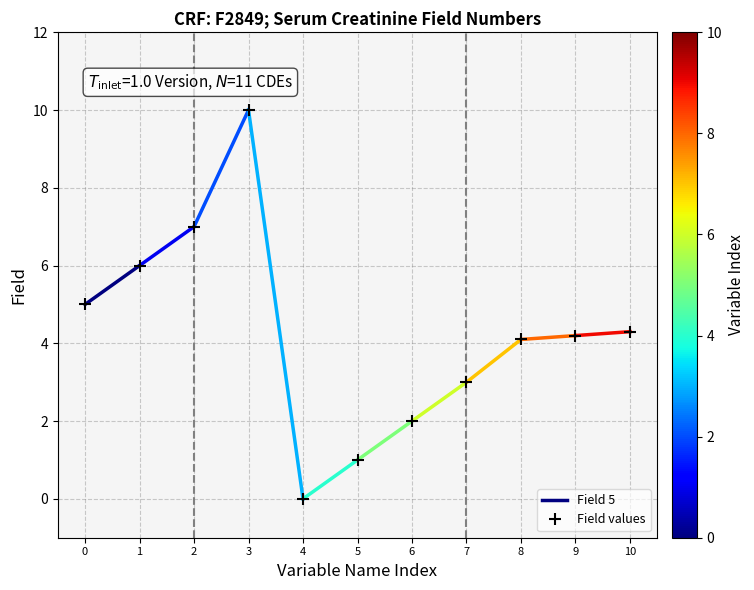

What is the value of the Field values point at the 2nd from the left?

6.0